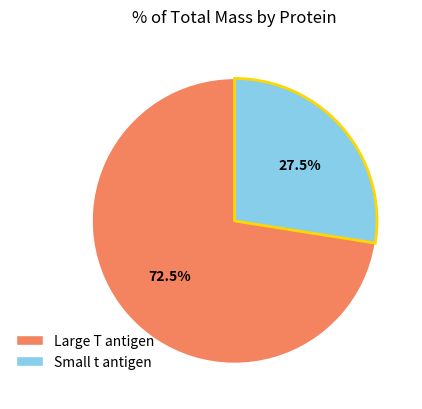

Which category has the smallest portion of the pie?

Small t antigen